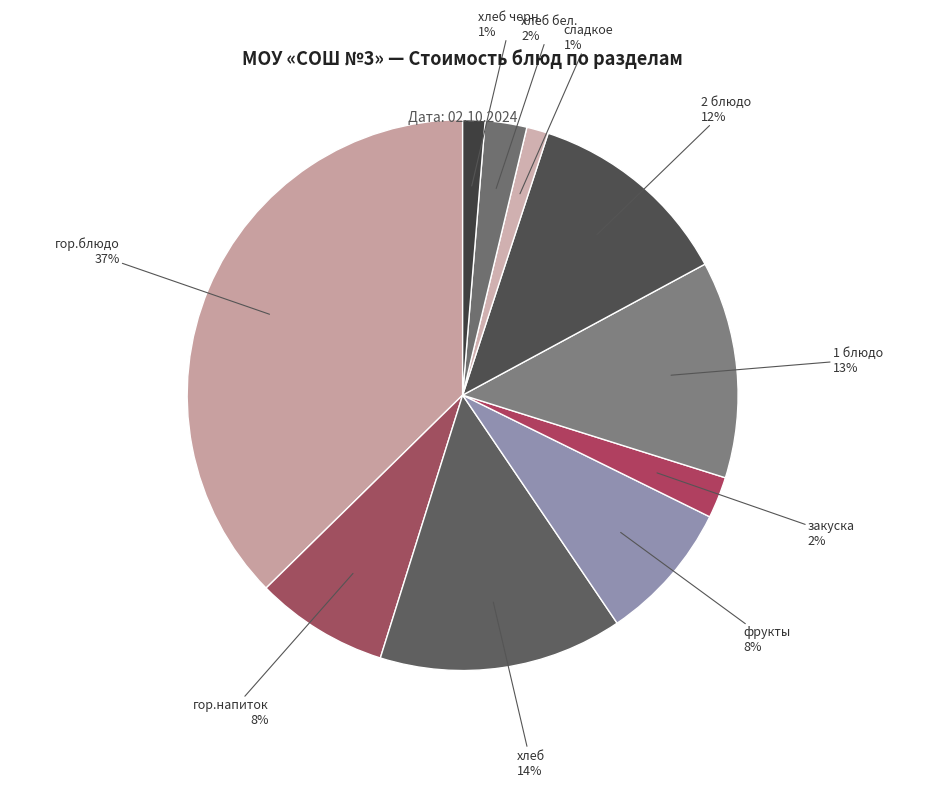

The хлеб черн. slice represents 1% of the pie. True or false?

True